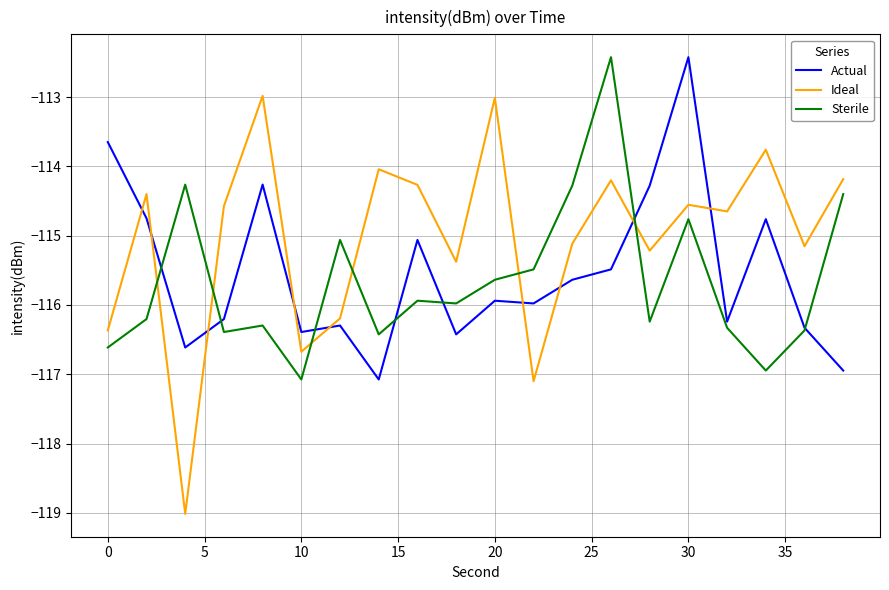

Which series has the largest total across all categories?

Ideal